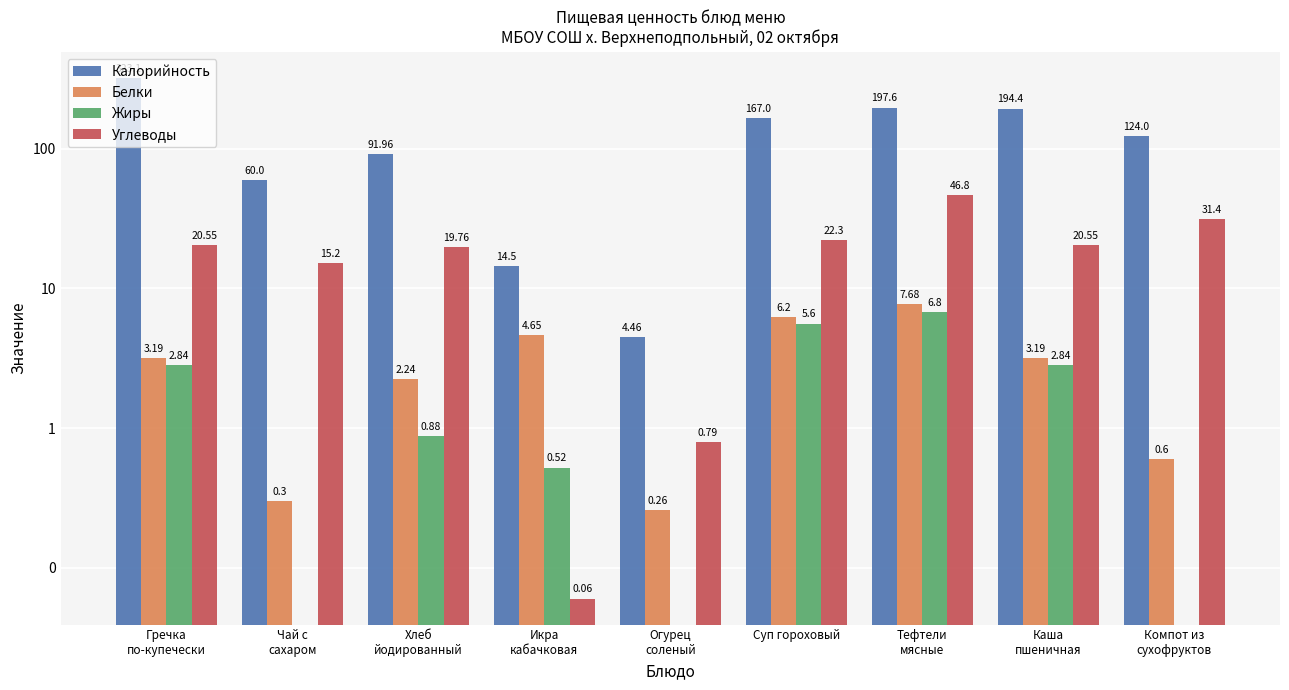

How many bars are there in each group?

4